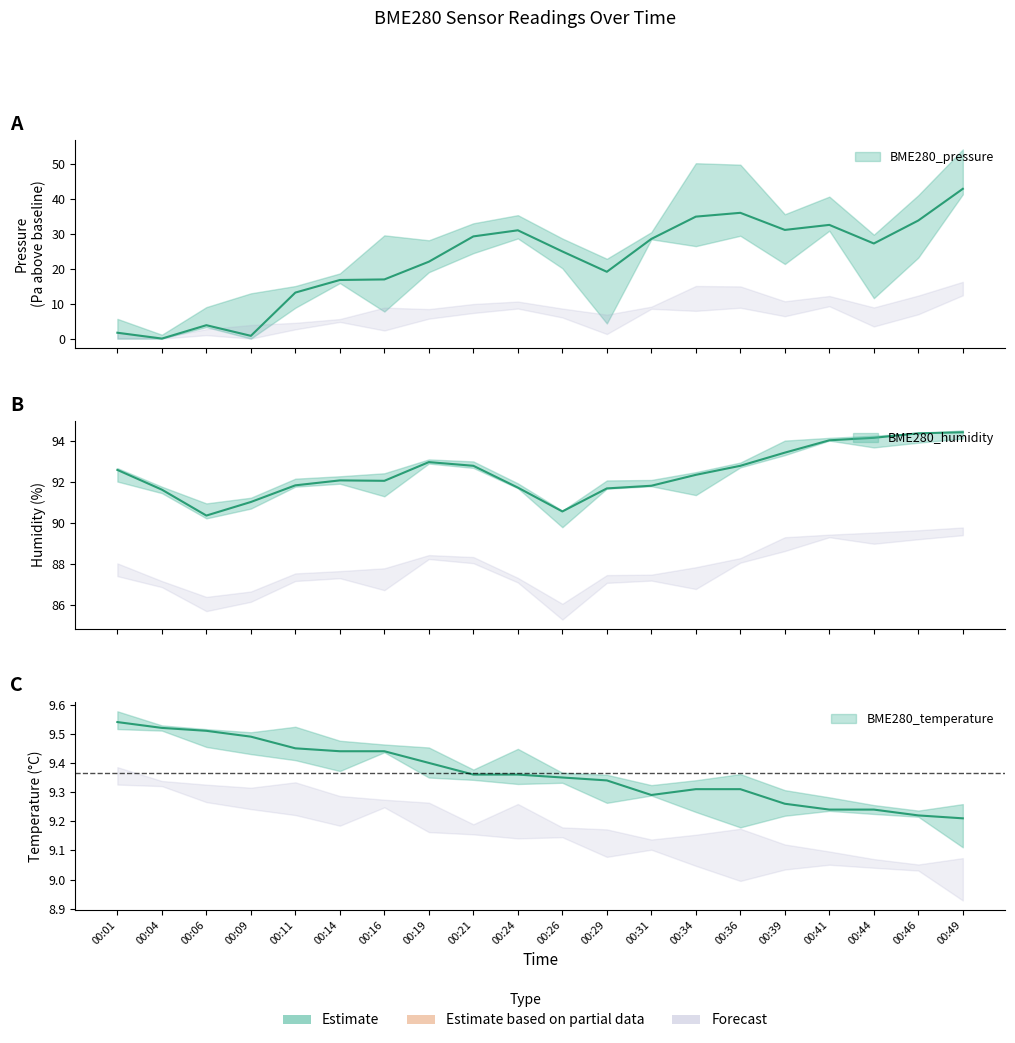

Which label corresponds to the smallest value in the chart?

00:04